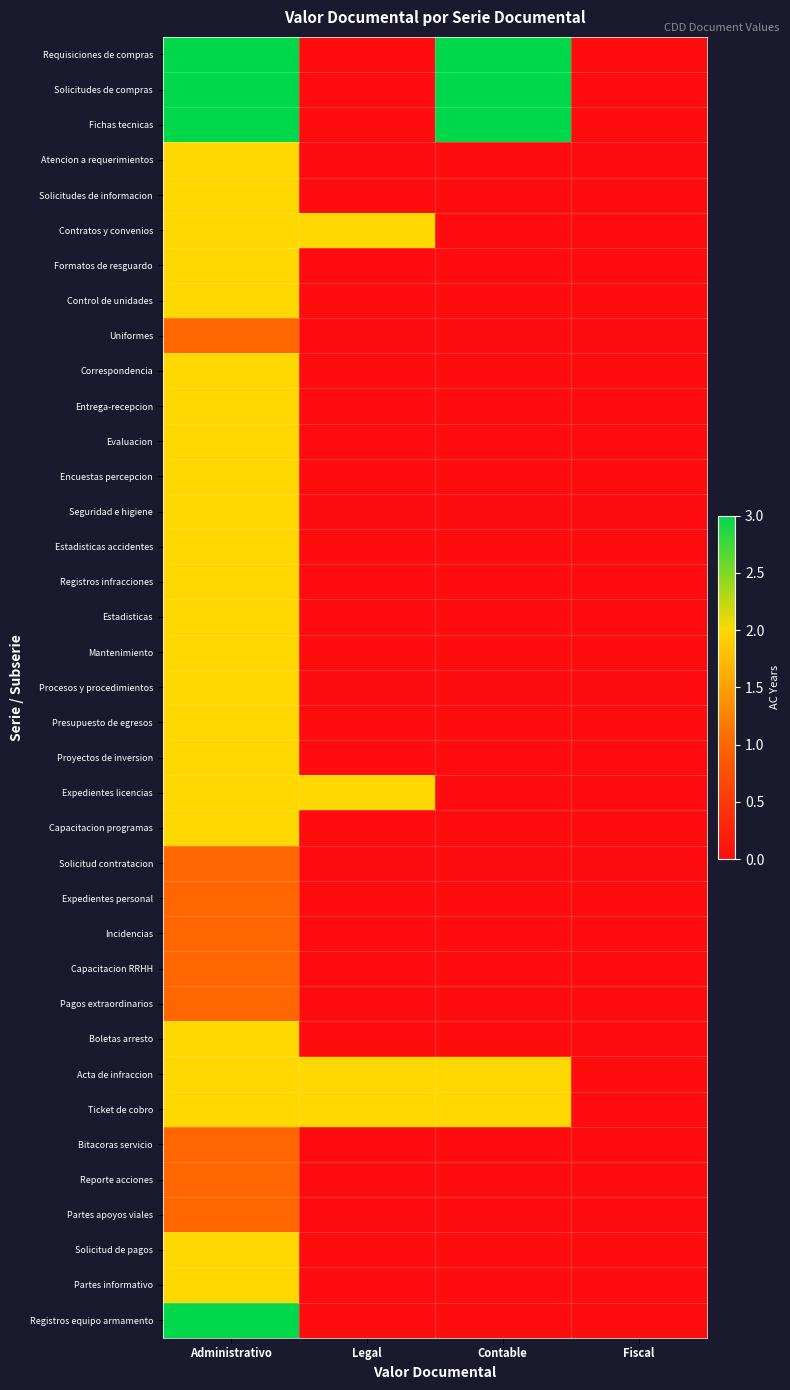

Which has a higher value, Administrativo or Contable?

Administrativo